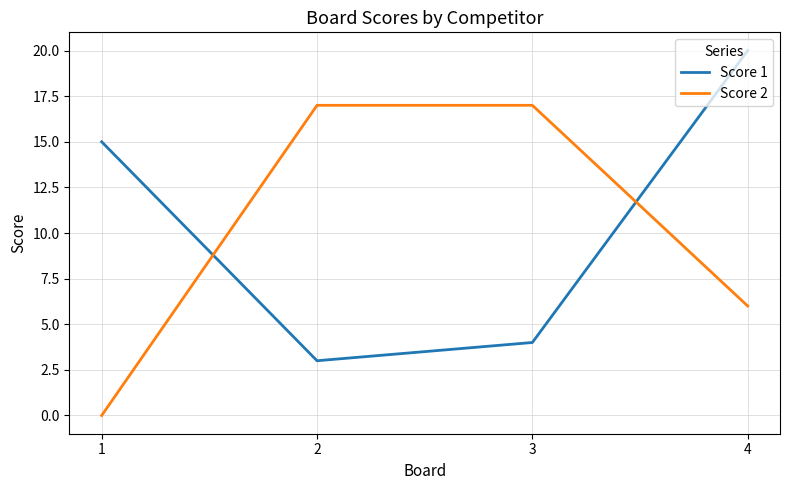

How many positive values does the Score 2 series have?

3